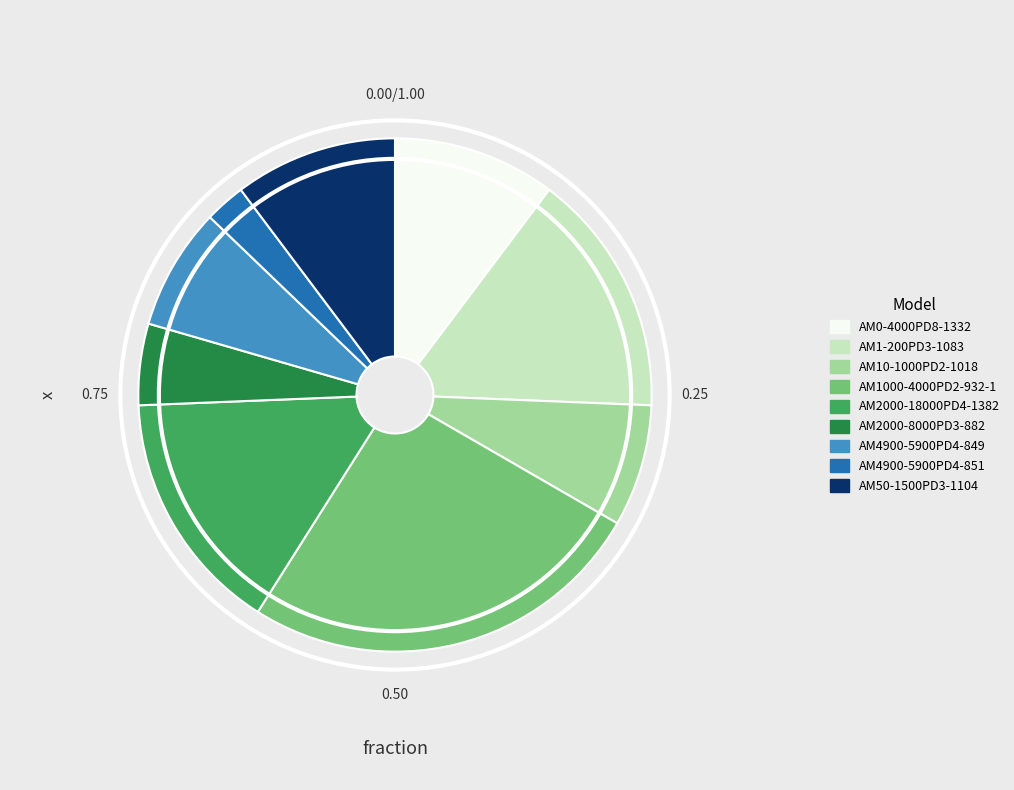

Combined, do AM0-4000PD8-1332 and AM2000-8000PD3-882 account for over 50%?

No